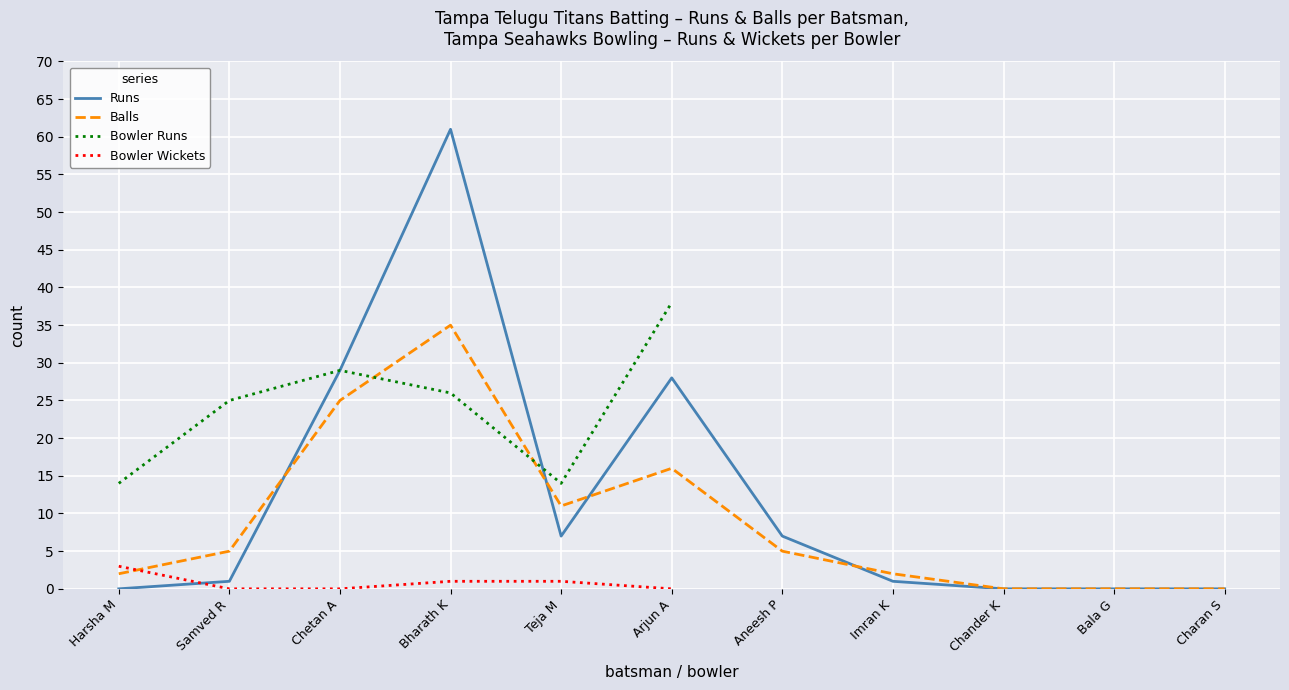

What is the approximate value of Runs at Arjun A, to the nearest 10?

30